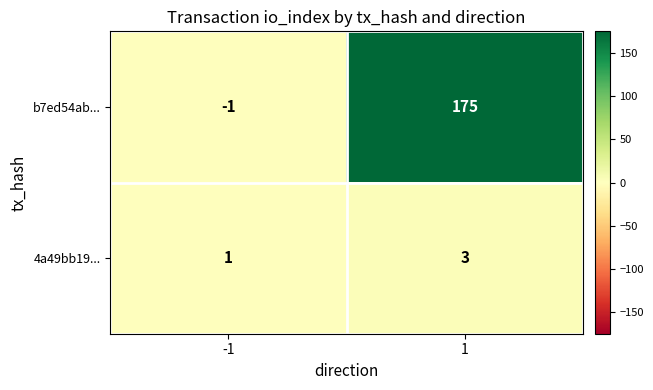

Which series has the largest total across all categories?

b7ed54ab...